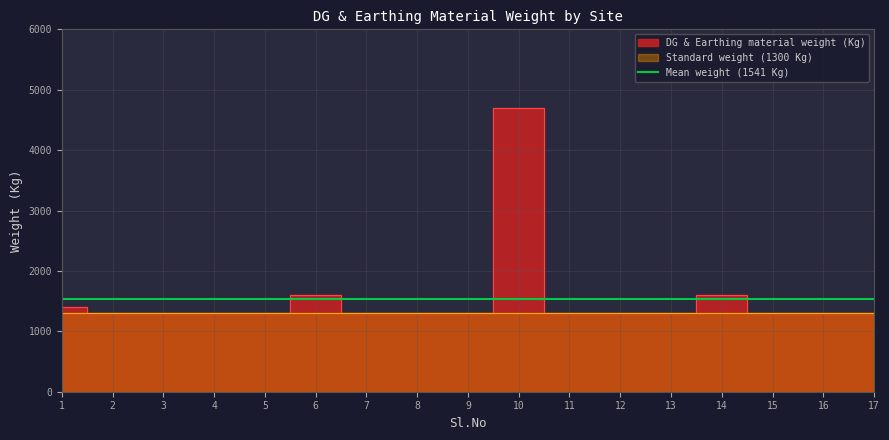

Is it true that the value at 1 is 1400?

True